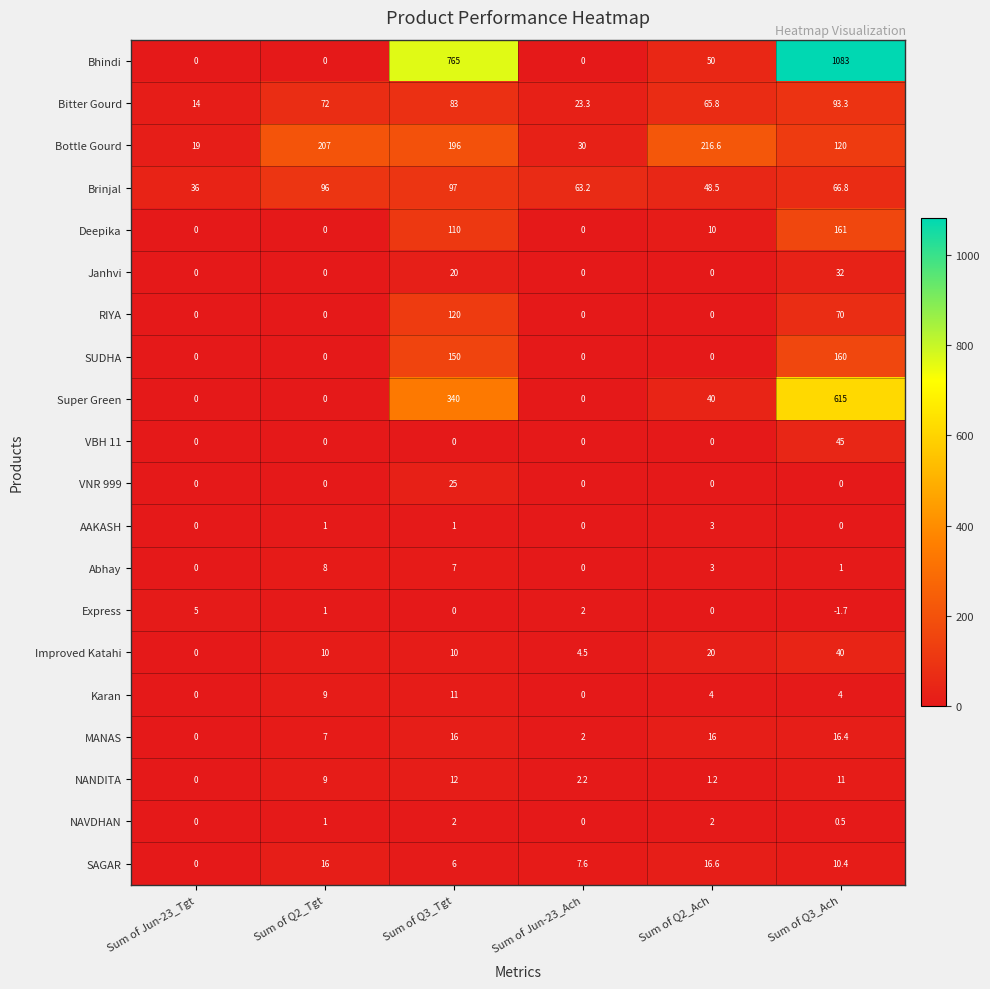

Count the number of categories in the chart.

6